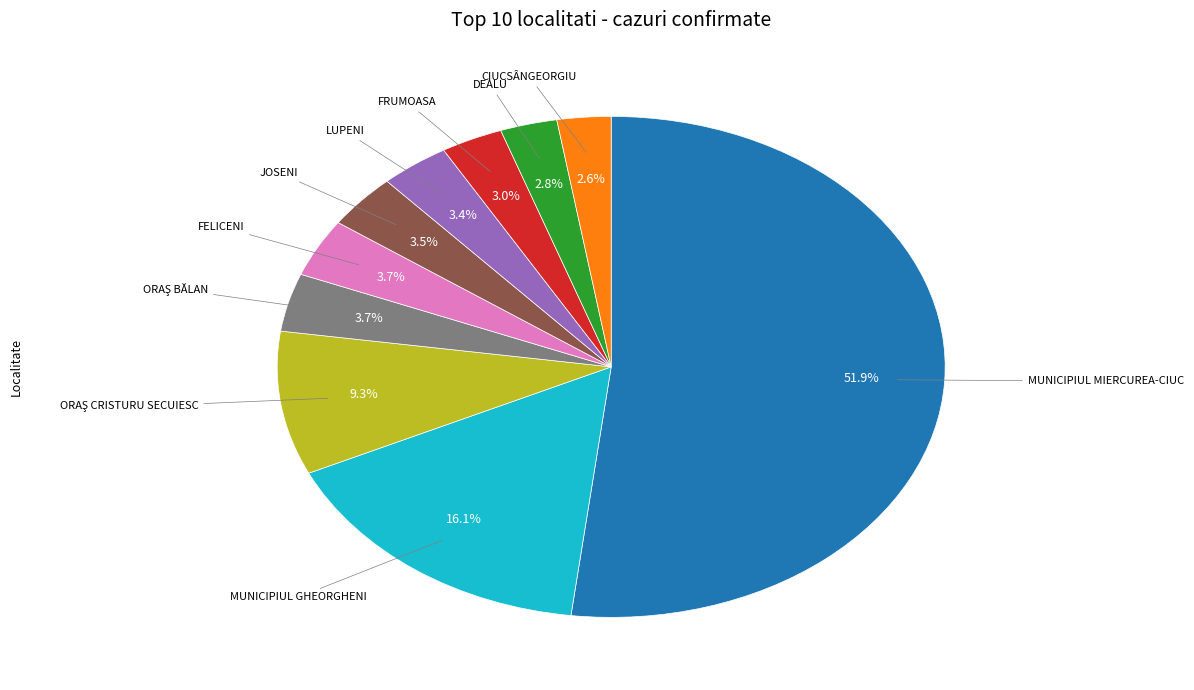

Is there any slice that represents more than half of the pie?

Yes